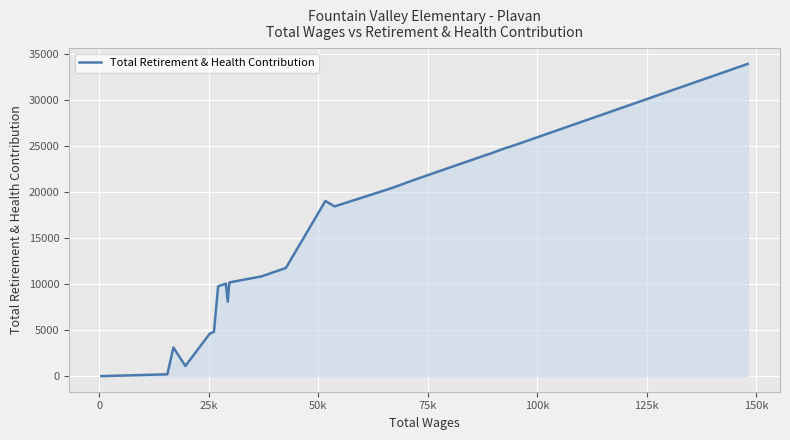

What is the difference between the maximum and minimum values?

33925